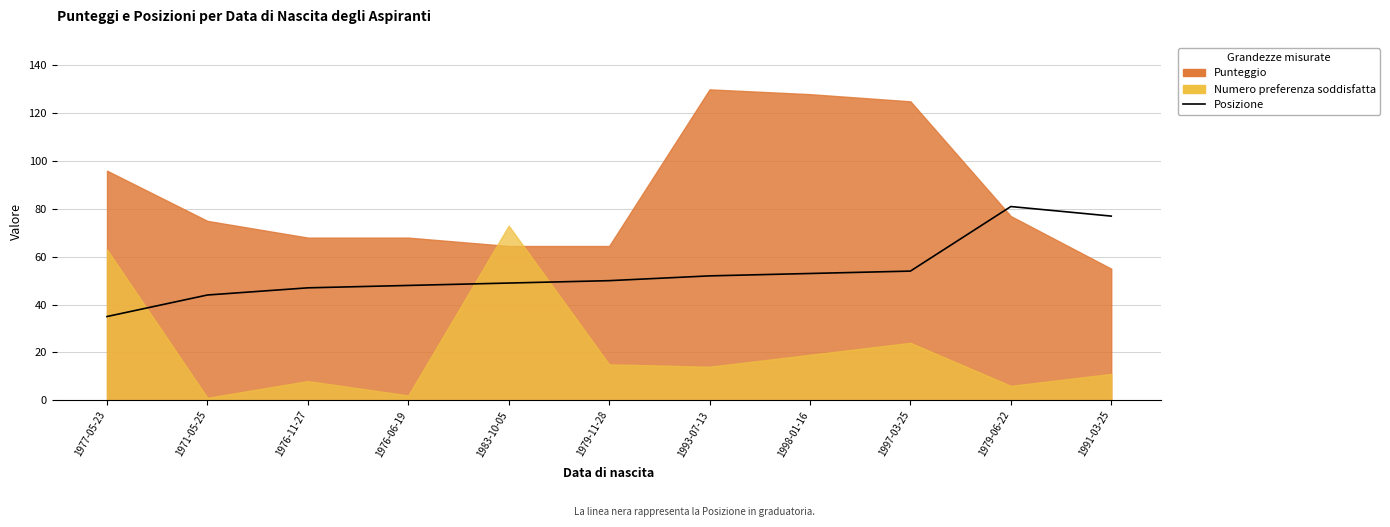

What is the ratio of the value at 1991-03-25 to the value at 1979-11-28?

1.5